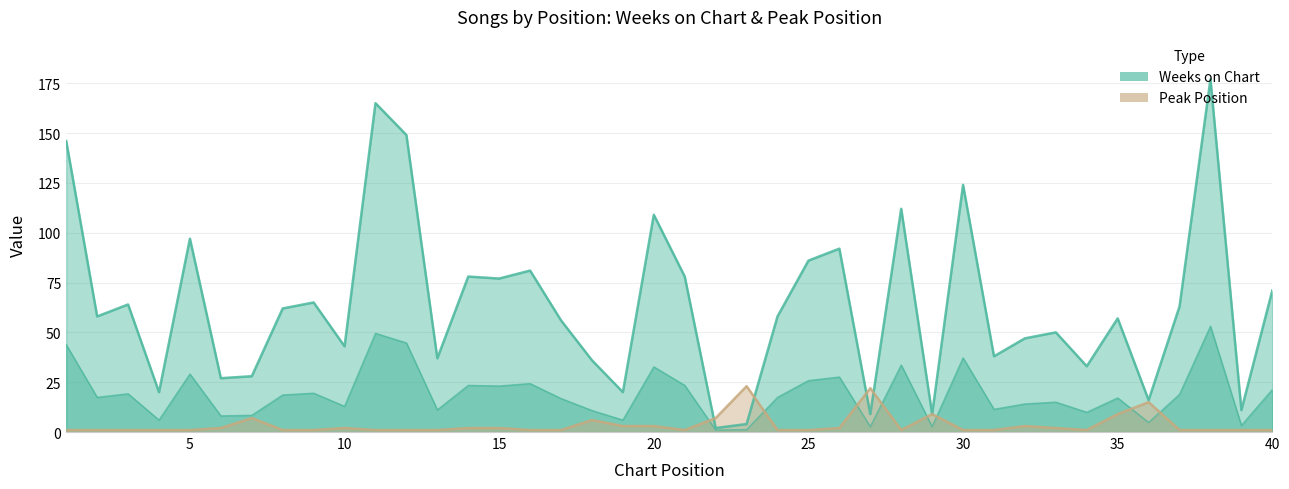

How many interior local valleys does the Peak Position series have?

3